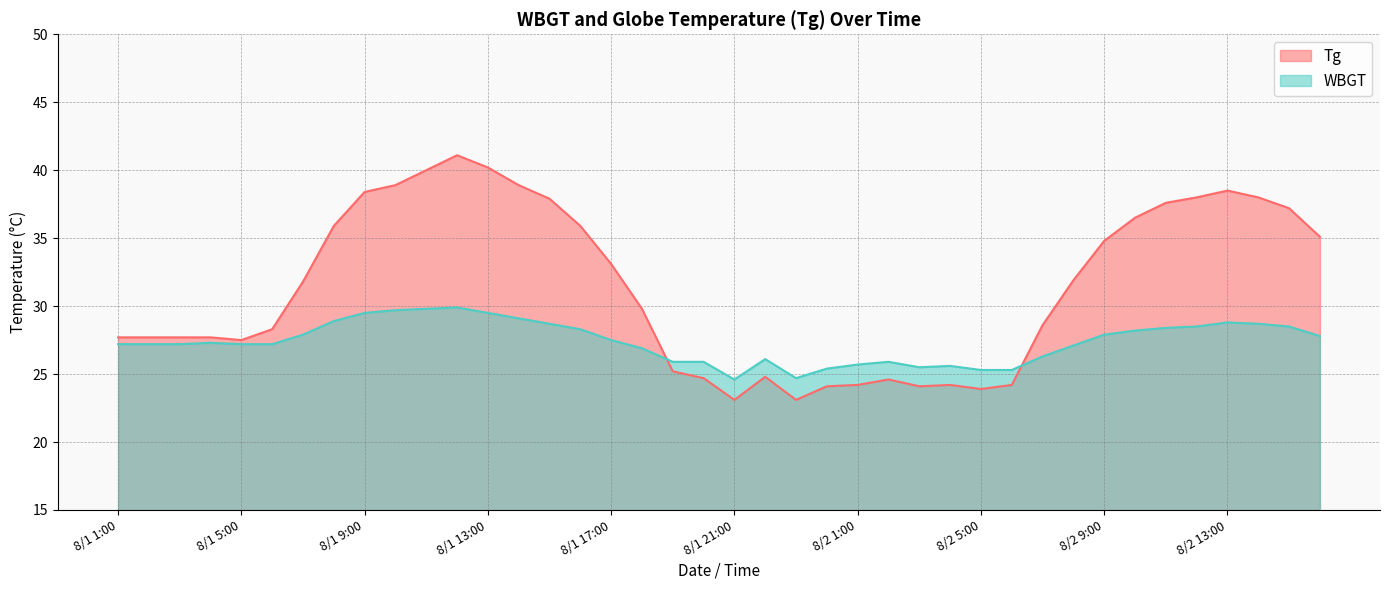

Which series has the largest total across all categories?

Tg